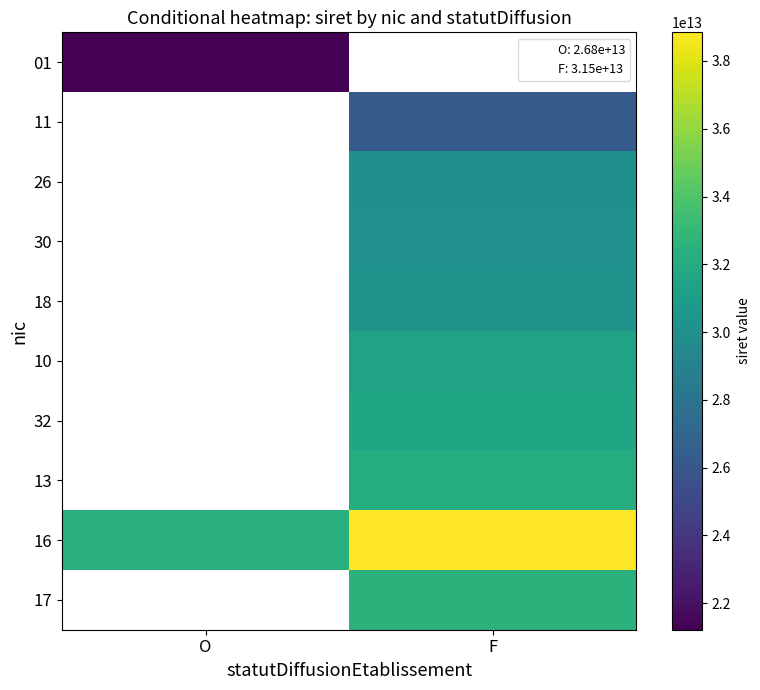

At which category does the chart reach its minimum across all series?

O